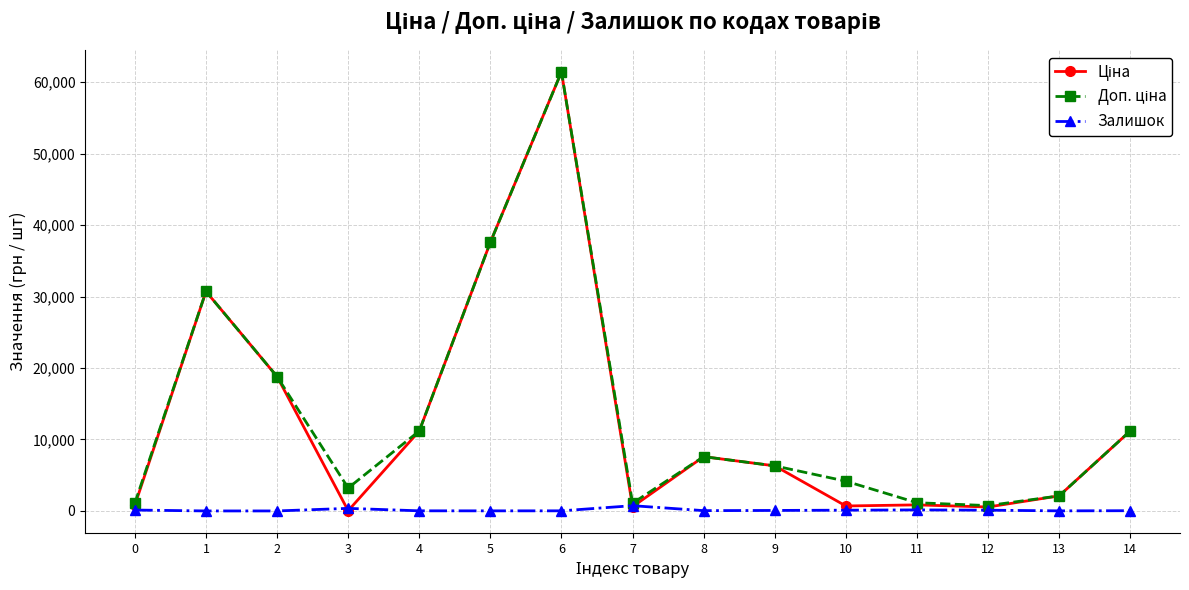

What is the maximum value shown in the chart?

61434.3